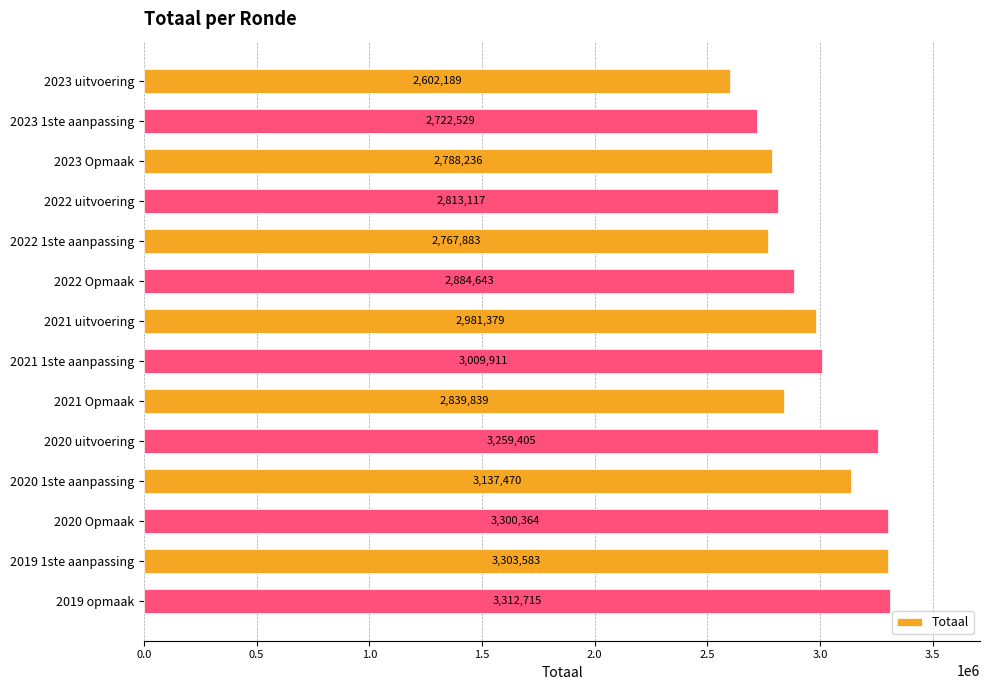

List the labels in order of value, largest first.

2019 opmaak, 2019 1ste aanpassing, 2020 Opmaak, 2020 uitvoering, 2020 1ste aanpassing, 2021 1ste aanpassing, 2021 uitvoering, 2022 Opmaak, 2021 Opmaak, 2022 uitvoering, 2023 Opmaak, 2022 1ste aanpassing, 2023 1ste aanpassing, 2023 uitvoering